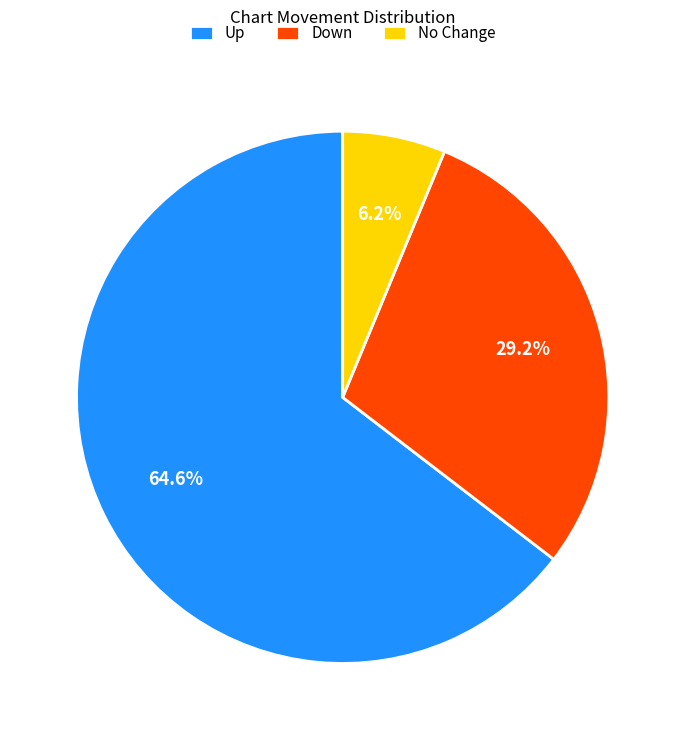

What percentage is NOT represented by Up?

35.4%